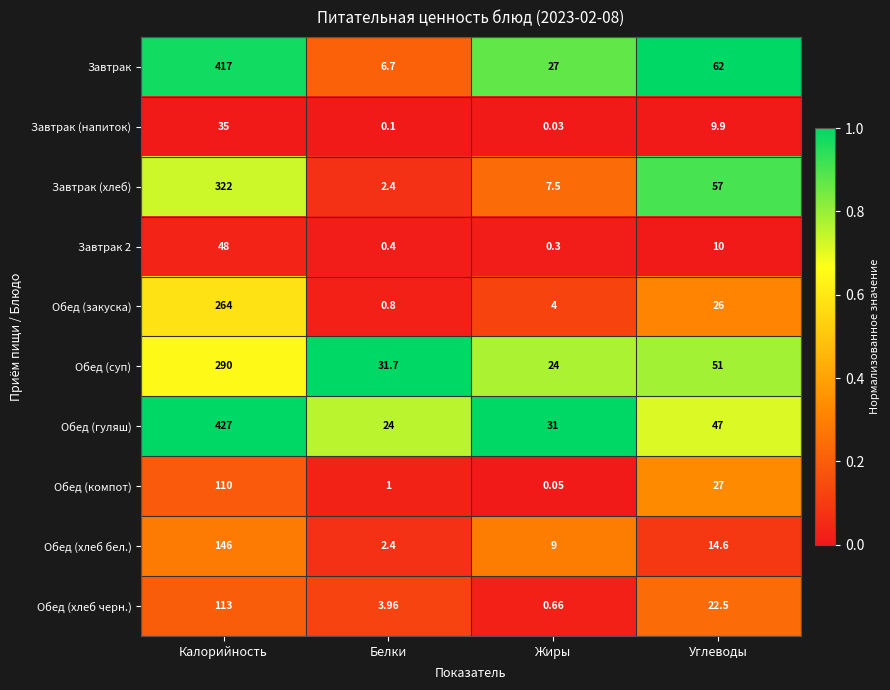

Is the value of Завтрак at Калорийность greater than the value of Обед (хлеб бел.) at Белки?

Yes